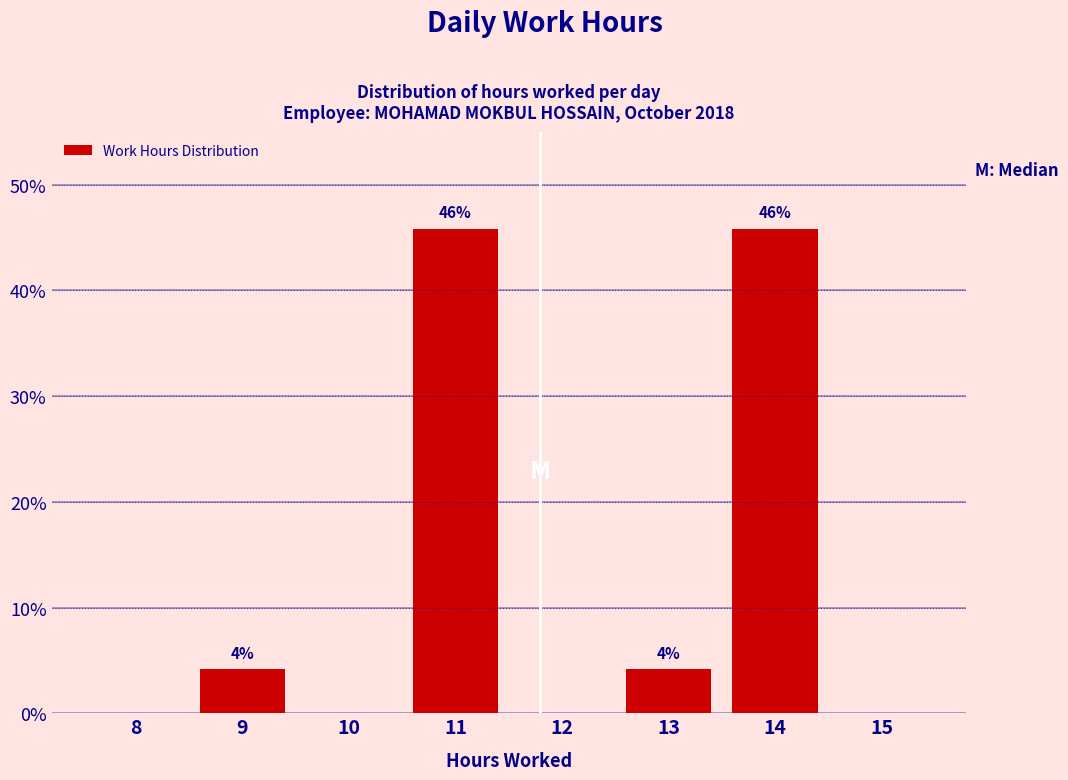

The value at 12 is -24.2. True or false?

False